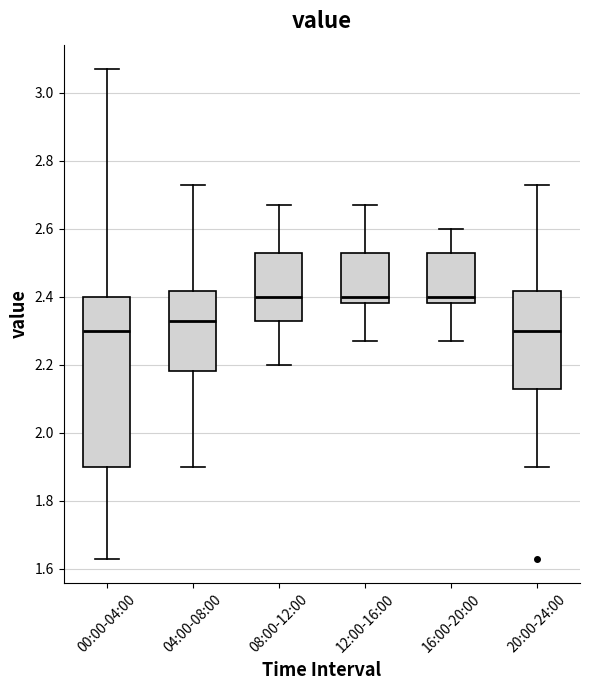

Comparing the boxes themselves (not the whiskers), which one is the tallest?

00:00-04:00